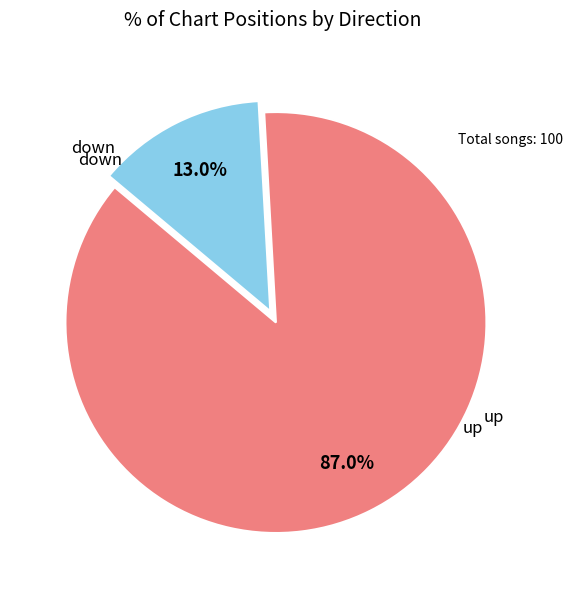

Does any single category account for the majority?

Yes